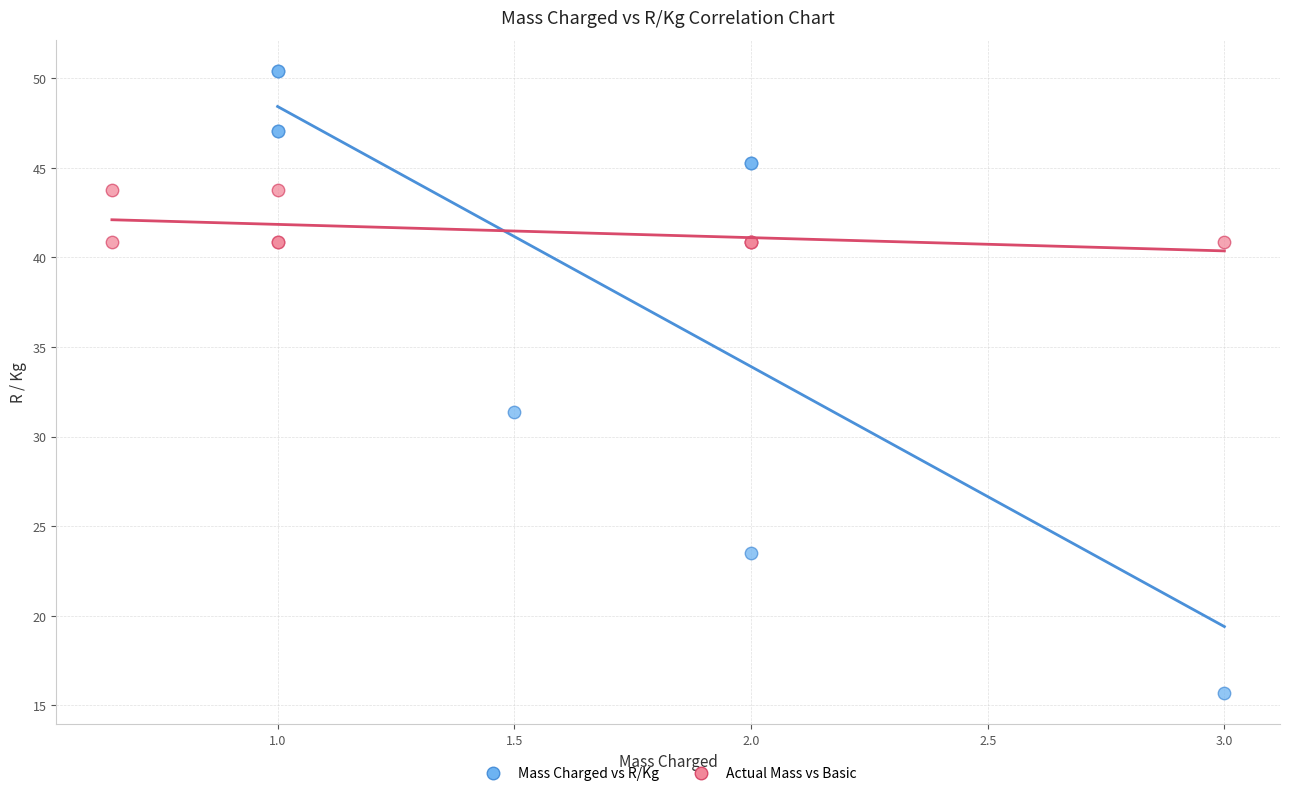

Which series reaches the maximum Y coordinate?

Mass Charged vs R/Kg